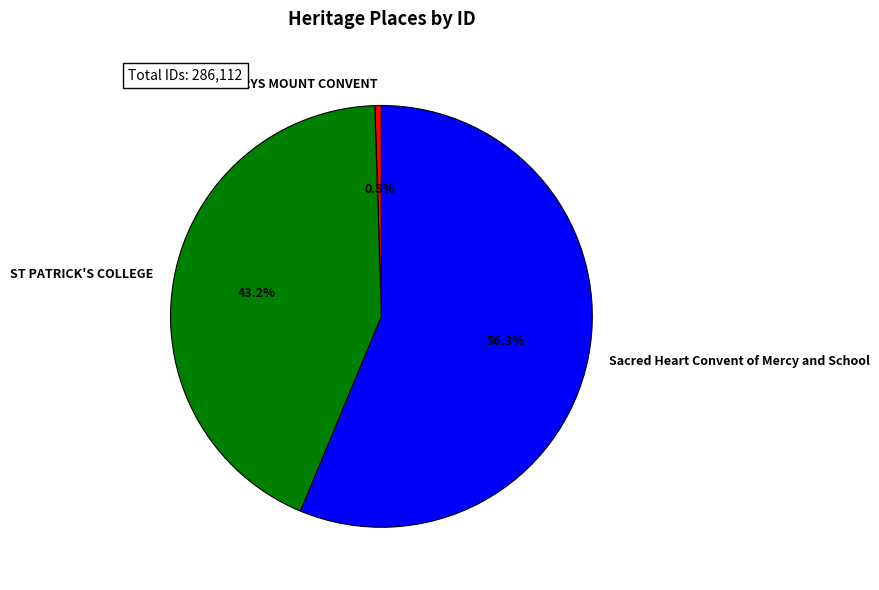

To the nearest percent, what percentage of the pie is ST PATRICK'S COLLEGE?

43%